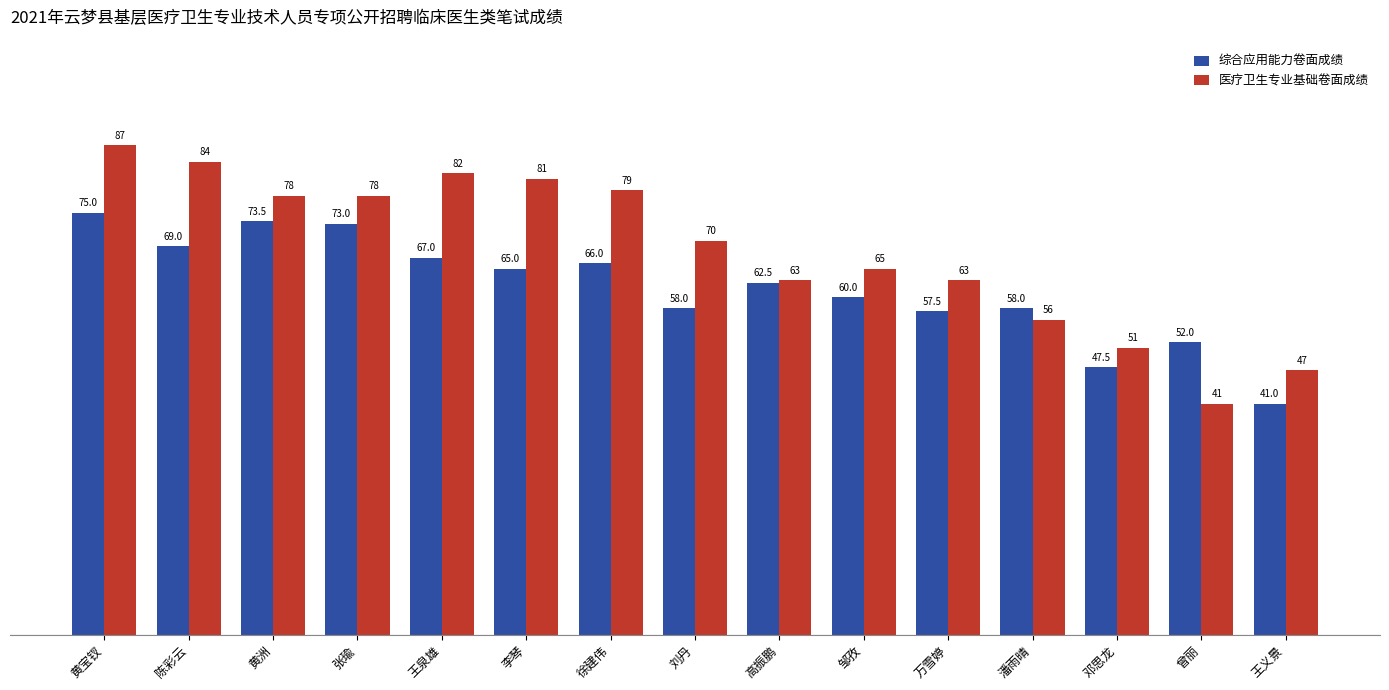

What is the spread (max minus min) of values at 徐建伟?

13.0